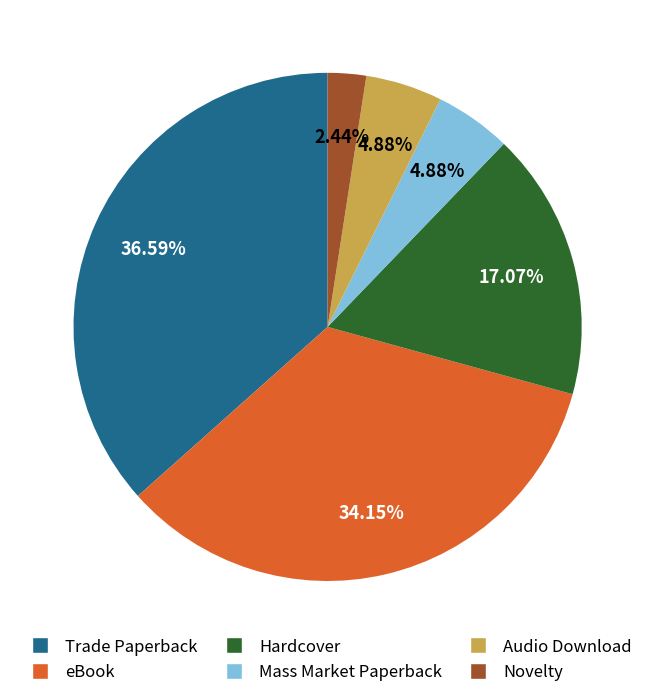

What is the smallest slice in the pie chart?

Novelty